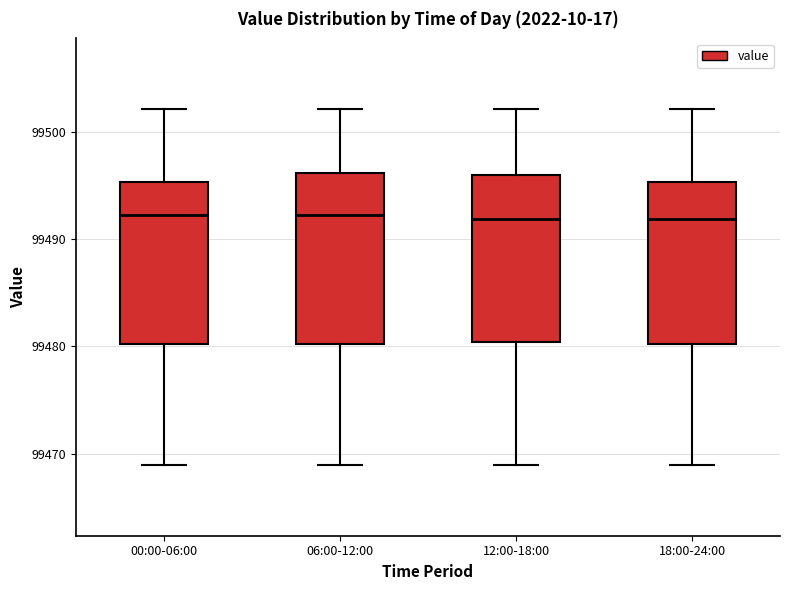

Where does the median line of the box for 06:00-12:00 sit on the y-axis? The values are not printed on the chart, so give them approximately, as read against the axis.

99492